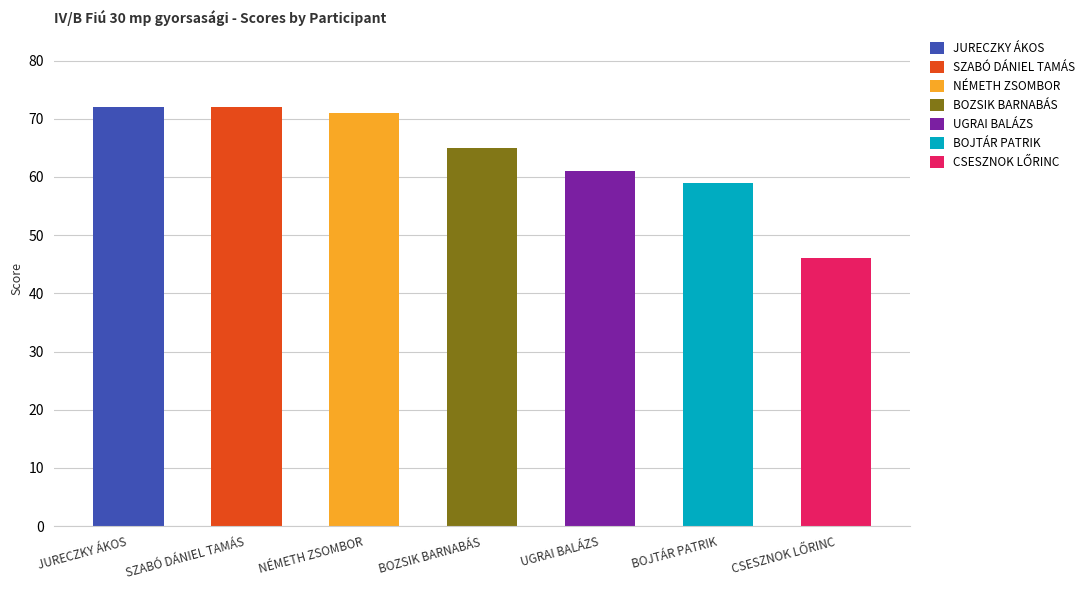

How many bars are there in total?

7